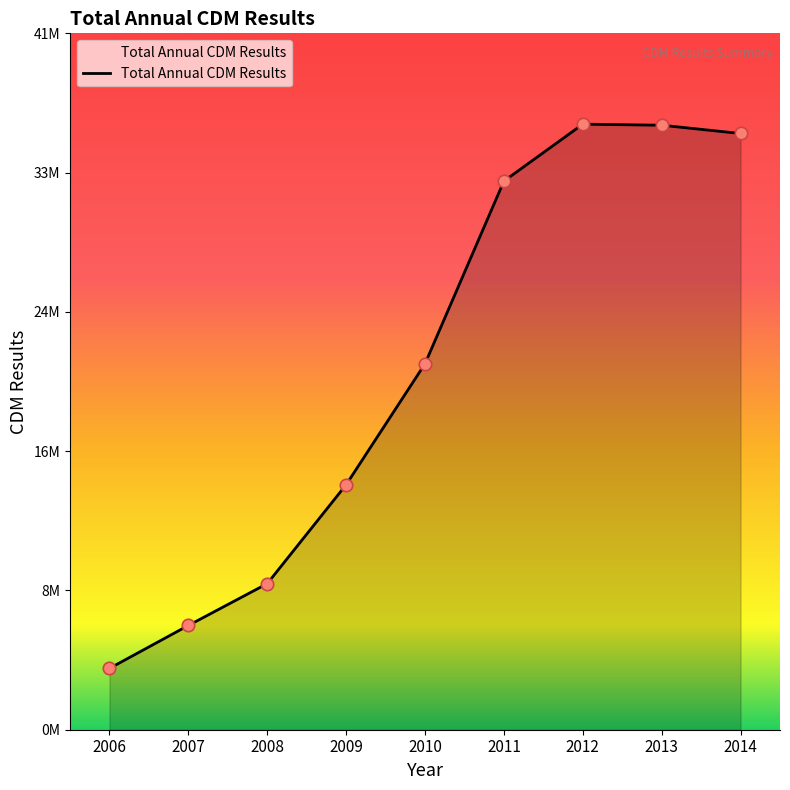

What is the change in value from 2006 to 2013?

+32354143.2